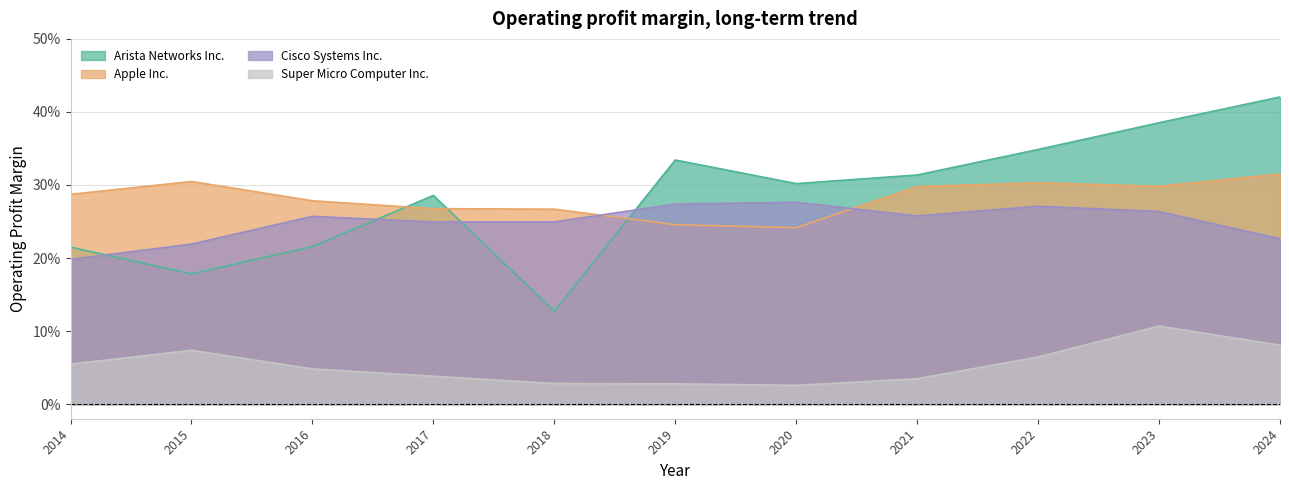

Reading left to right, extract all data points from this chart.

Arista Networks Inc.: 0.2	0.2	0.2	0.3	0.1	0.3	0.3	0.3	0.3	0.4	0.4
Apple Inc.: 0.3	0.3	0.3	0.3	0.3	0.2	0.2	0.3	0.3	0.3	0.3
Cisco Systems Inc.: 0.2	0.2	0.3	0.2	0.2	0.3	0.3	0.3	0.3	0.3	0.2
Super Micro Computer Inc.: 0.1	0.1	0.0	0.0	0.0	0.0	0.0	0.0	0.1	0.1	0.1